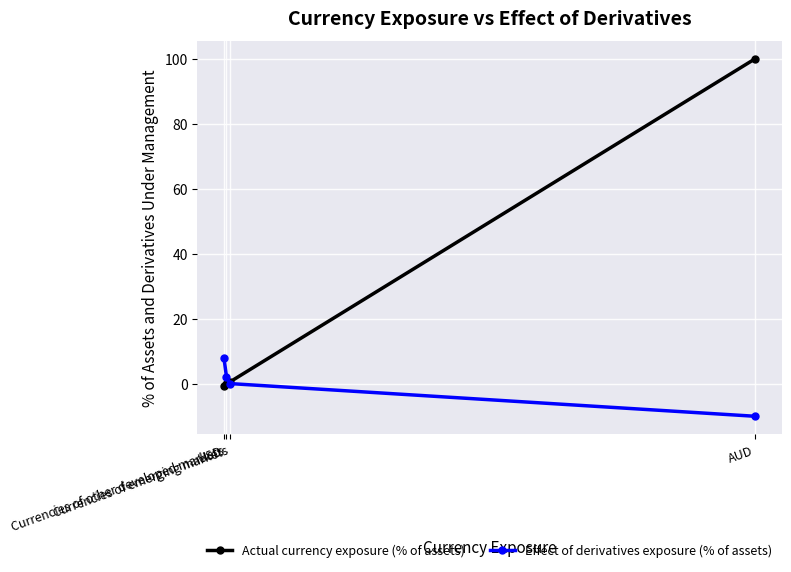

What is the total value across all series at Currencies of other developed markets?

2.1